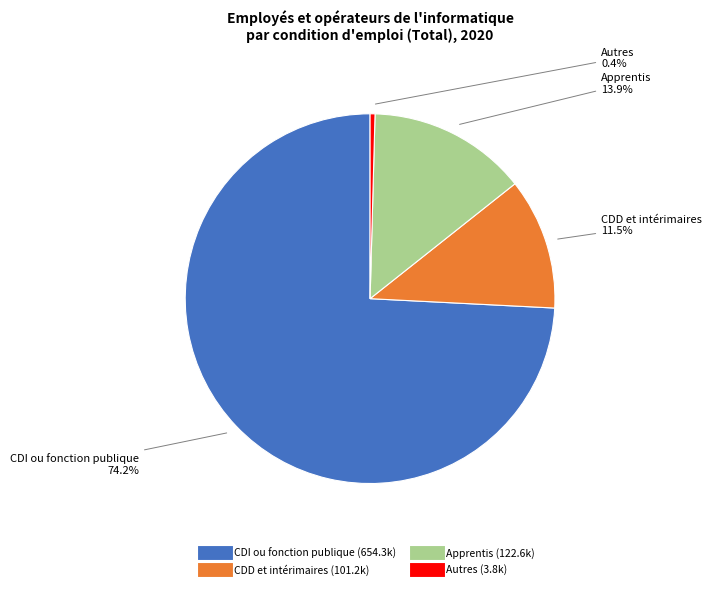

How many slices are in this pie chart?

4